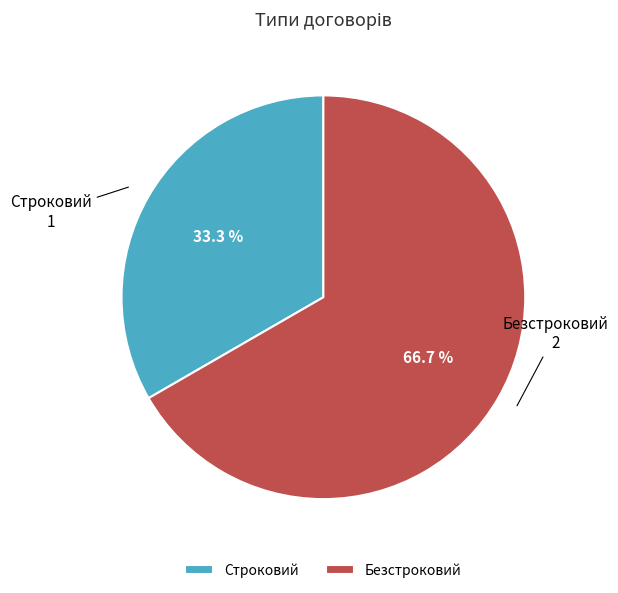

Which slice represents more than half of the pie?

Безстроковий